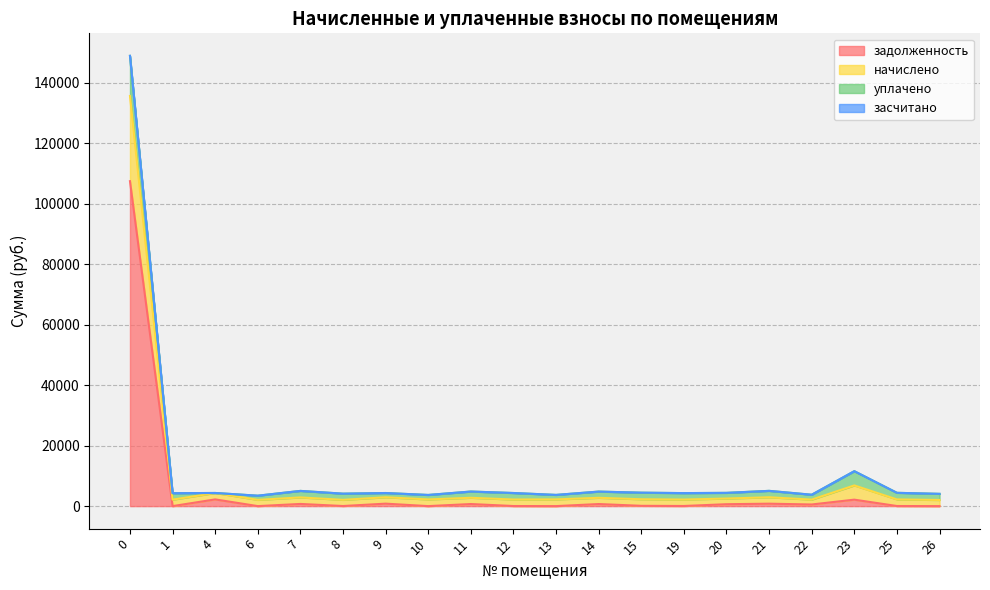

What is the maximum value for задолженность?

107512.7